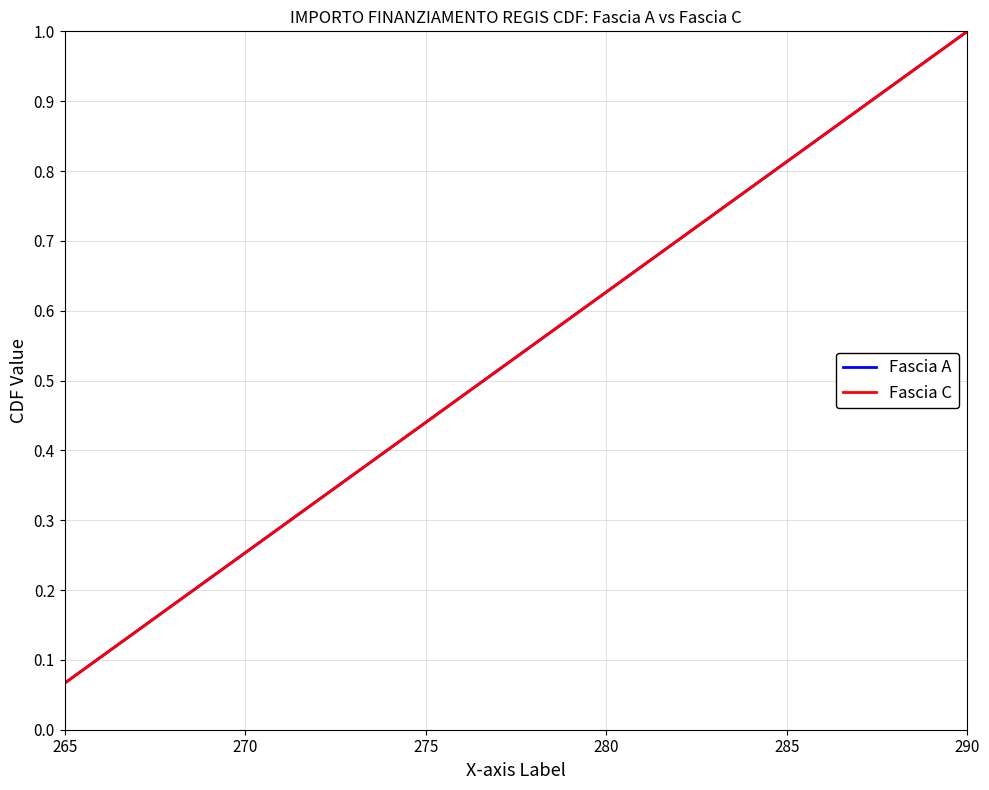

True or false: Fascia C and Fascia A cross at least once.

False